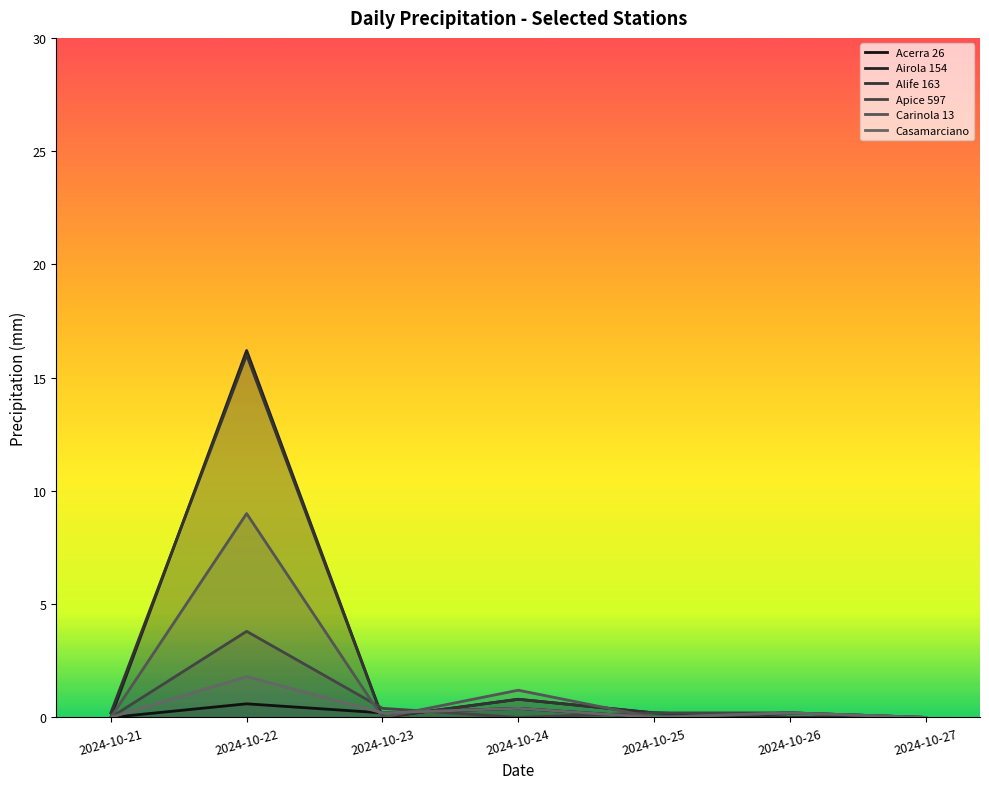

Reading right to left, extract all data points from this chart.

Acerra 26: 0.0	0.2	0.0	0.4	0.2	0.6	0.0
Airola 154: 0.0	0.0	0.2	0.8	0.0	16.2	0.0
Alife 163: 0.0	0.0	0.2	0.8	0.0	16.0	0.2
Apice 597: 0.0	0.2	0.2	0.0	0.4	3.8	0.0
Carinola 13: 0.0	0.2	0.0	1.2	0.0	9.0	0.0
Casamarciano: 0.0	0.2	0.0	0.4	0.2	1.8	0.0